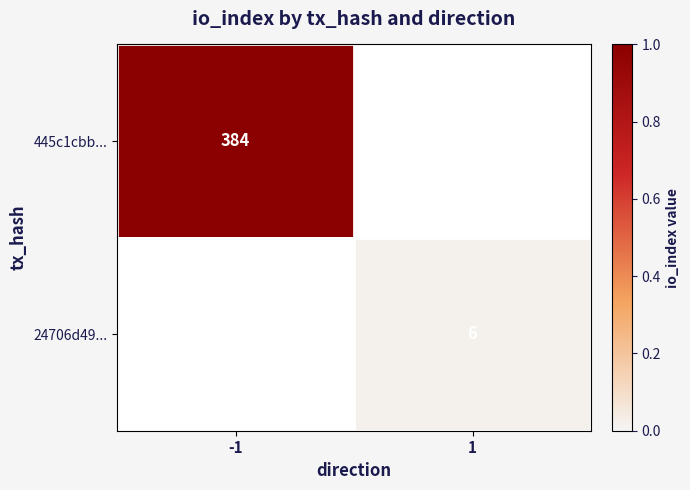

The 445c1cbb... series shows 91 at -1. True or false?

False